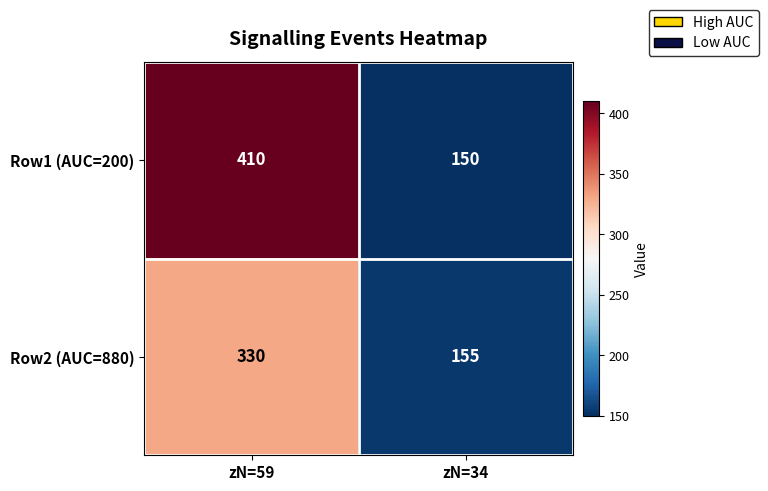

Which series has the widest spread of values?

Row1 (AUC=200)